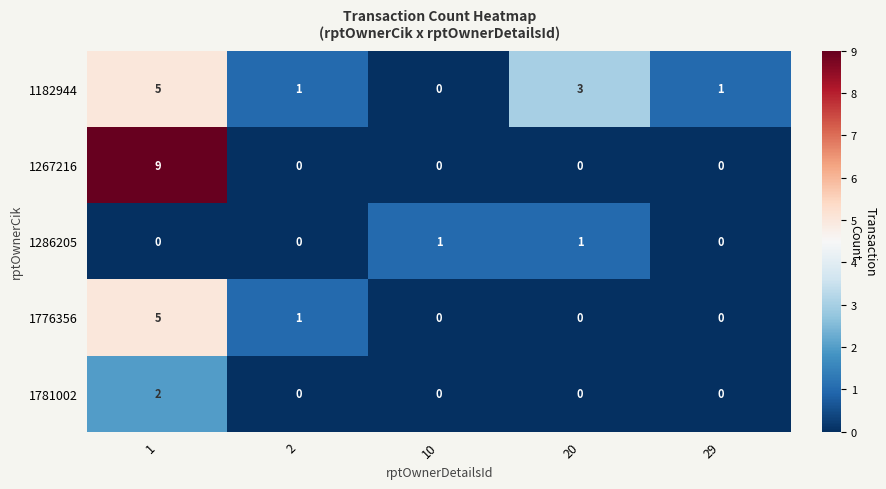

Count the 1781002 values in the range 0 to 1.

4